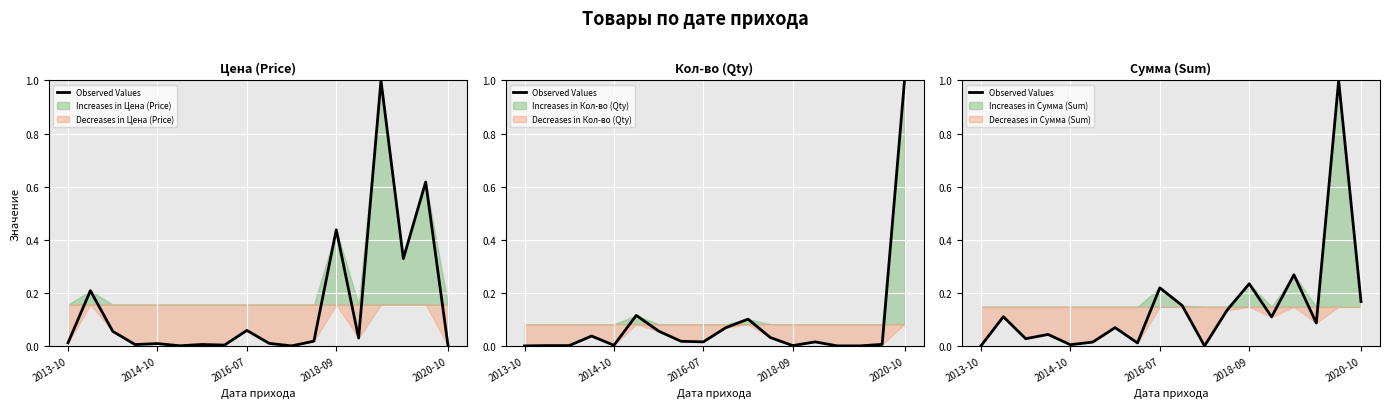

What is the difference between the maximum and minimum values?

1.0